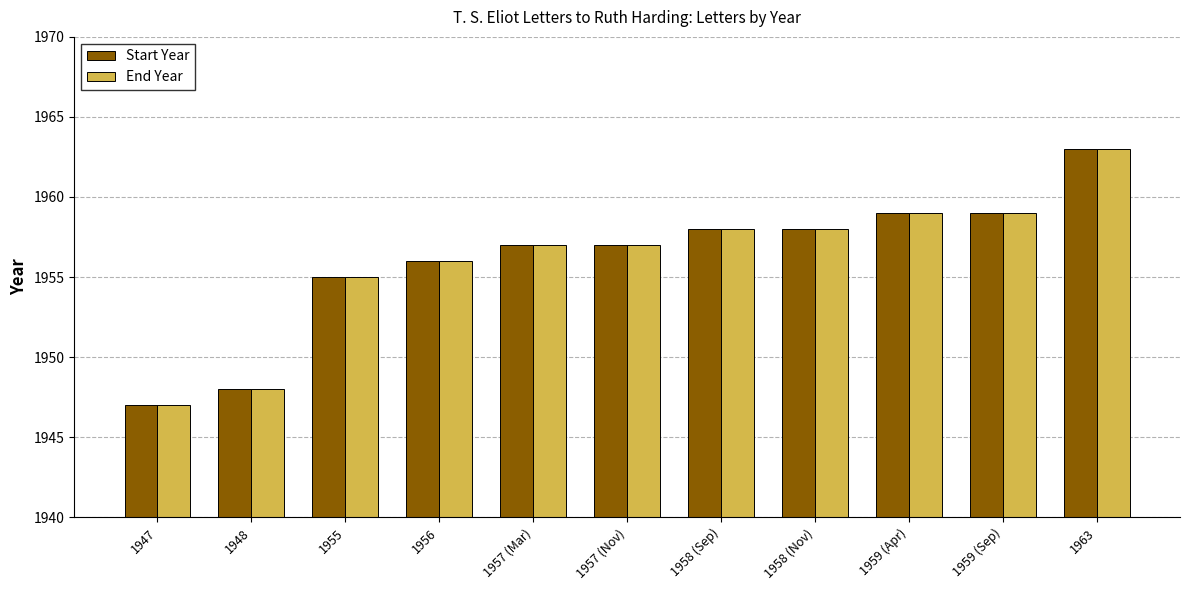

What is the total value across all series at 1963?

3926